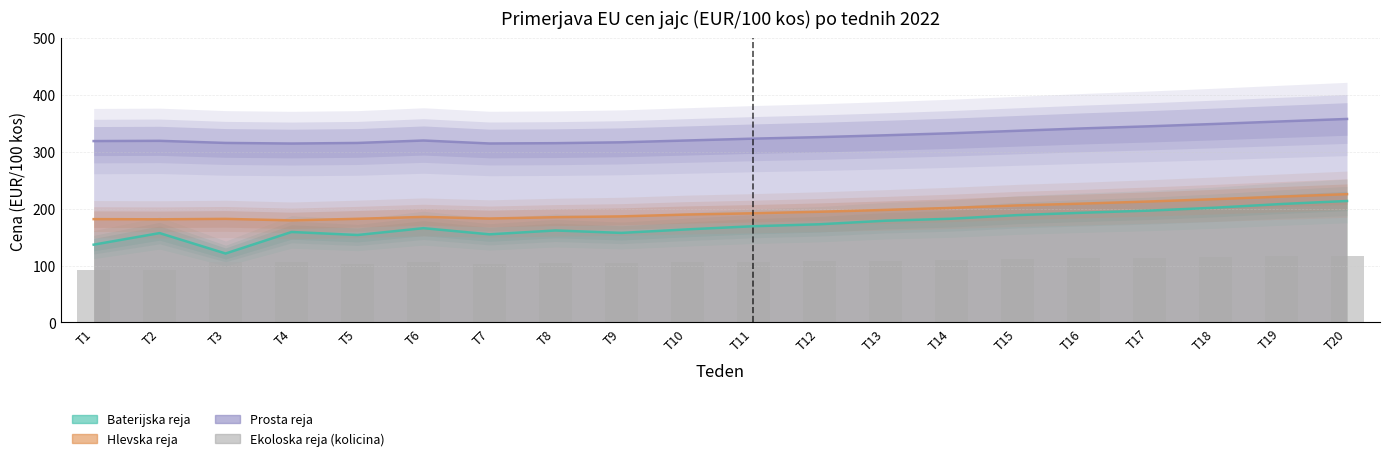

What is the smallest value displayed?

92.5